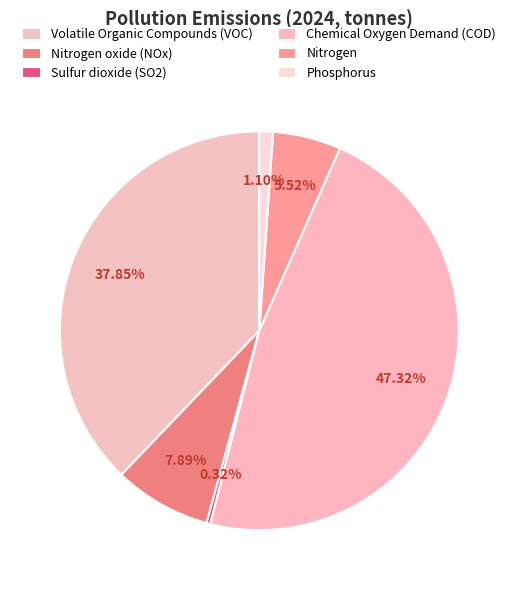

Rank the categories by value from lowest to highest.

Sulfur dioxide (SO2), Phosphorus, Nitrogen, Nitrogen oxide (NOx), Volatile Organic Compounds (VOC), Chemical Oxygen Demand (COD)